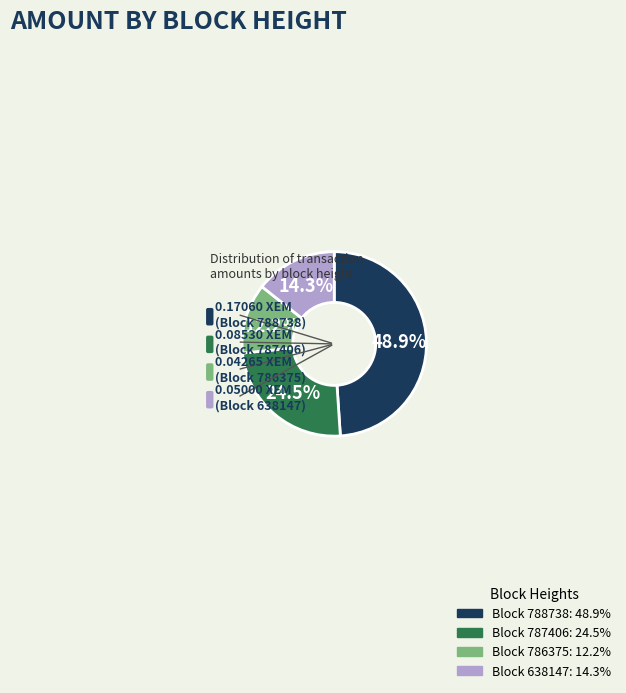

Is there any slice that represents more than half of the pie?

No